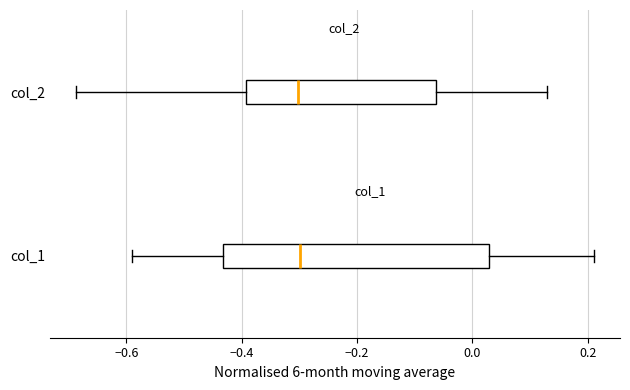

Where does the median line of the box for col_2 sit on the x-axis? The values are not printed on the chart, so give them approximately, as read against the axis.

-0.30